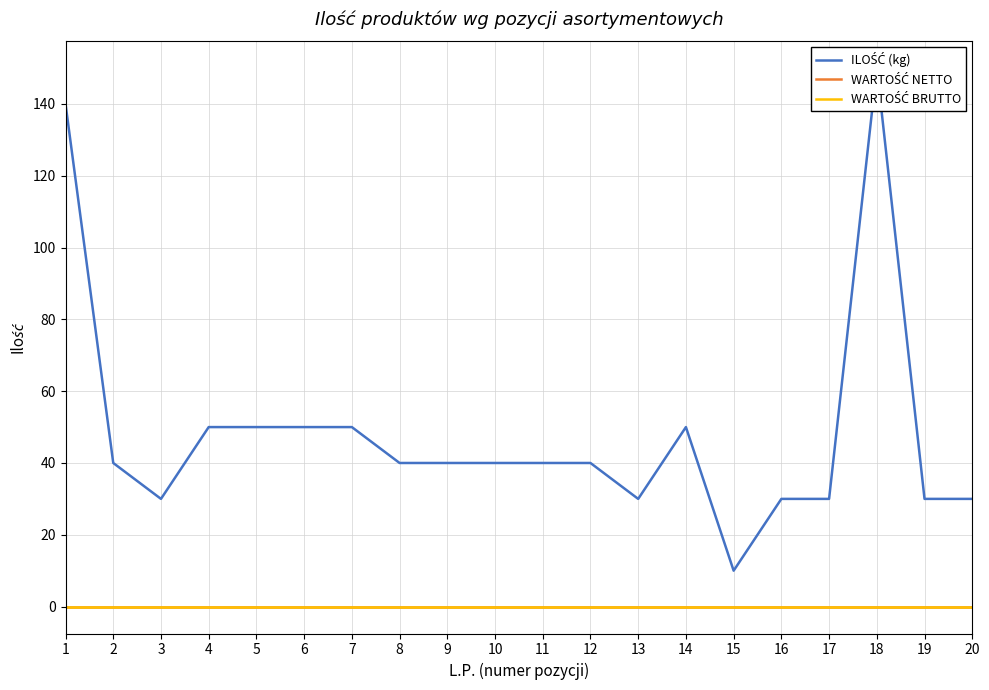

What are all the series names shown in the legend?

ILOŚĆ (kg), WARTOŚĆ NETTO, WARTOŚĆ BRUTTO